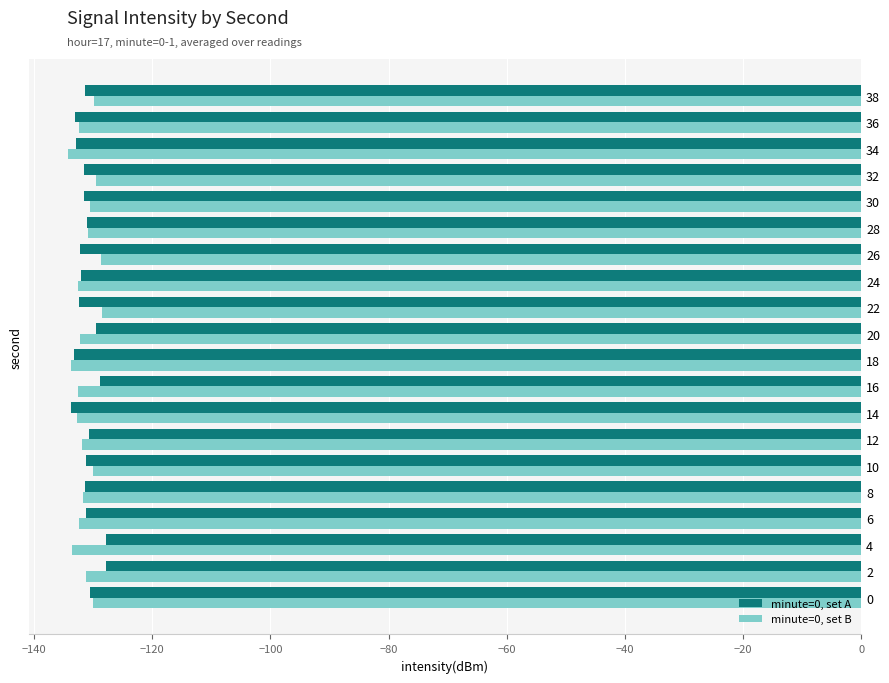

What is the spread (max minus min) of values at 20?

2.7